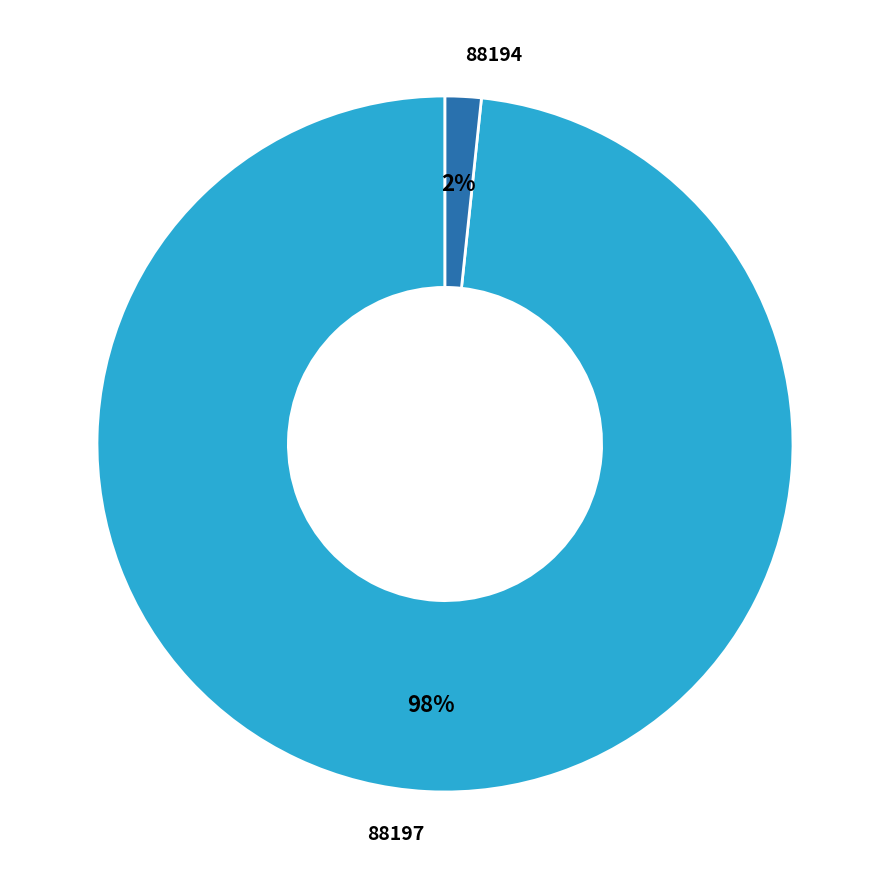

Do 88197 and 88194 together represent more than half of the pie?

Yes